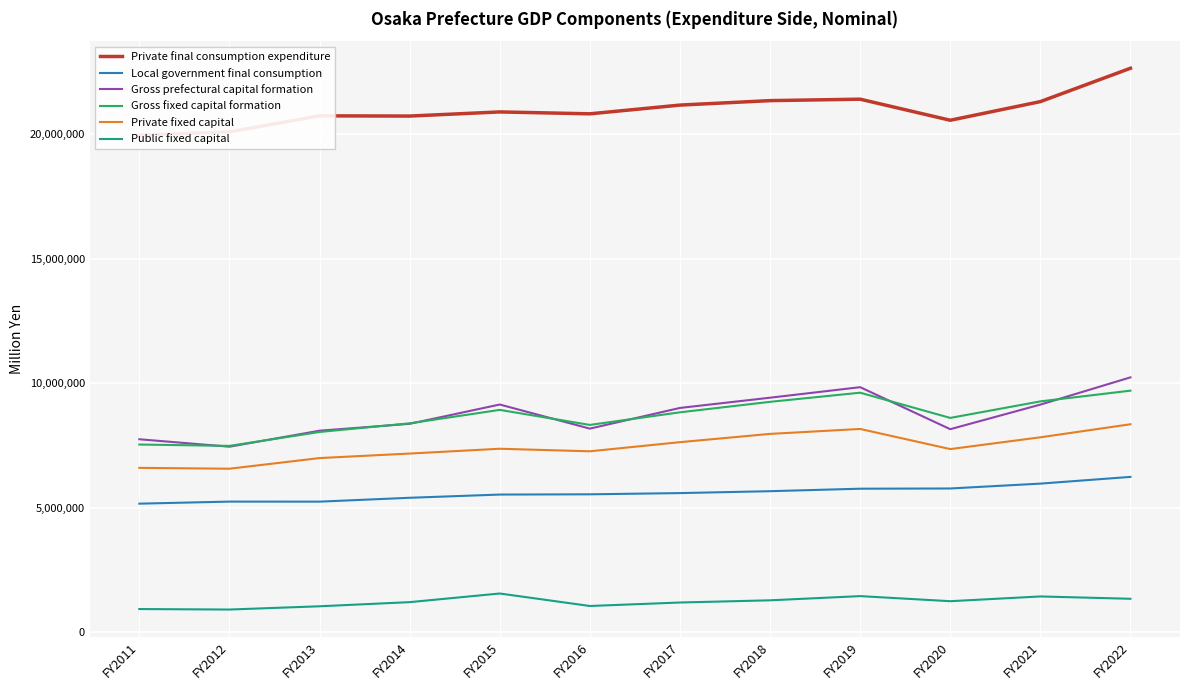

Where does the Private fixed capital series first go above 7375781?

FY2017